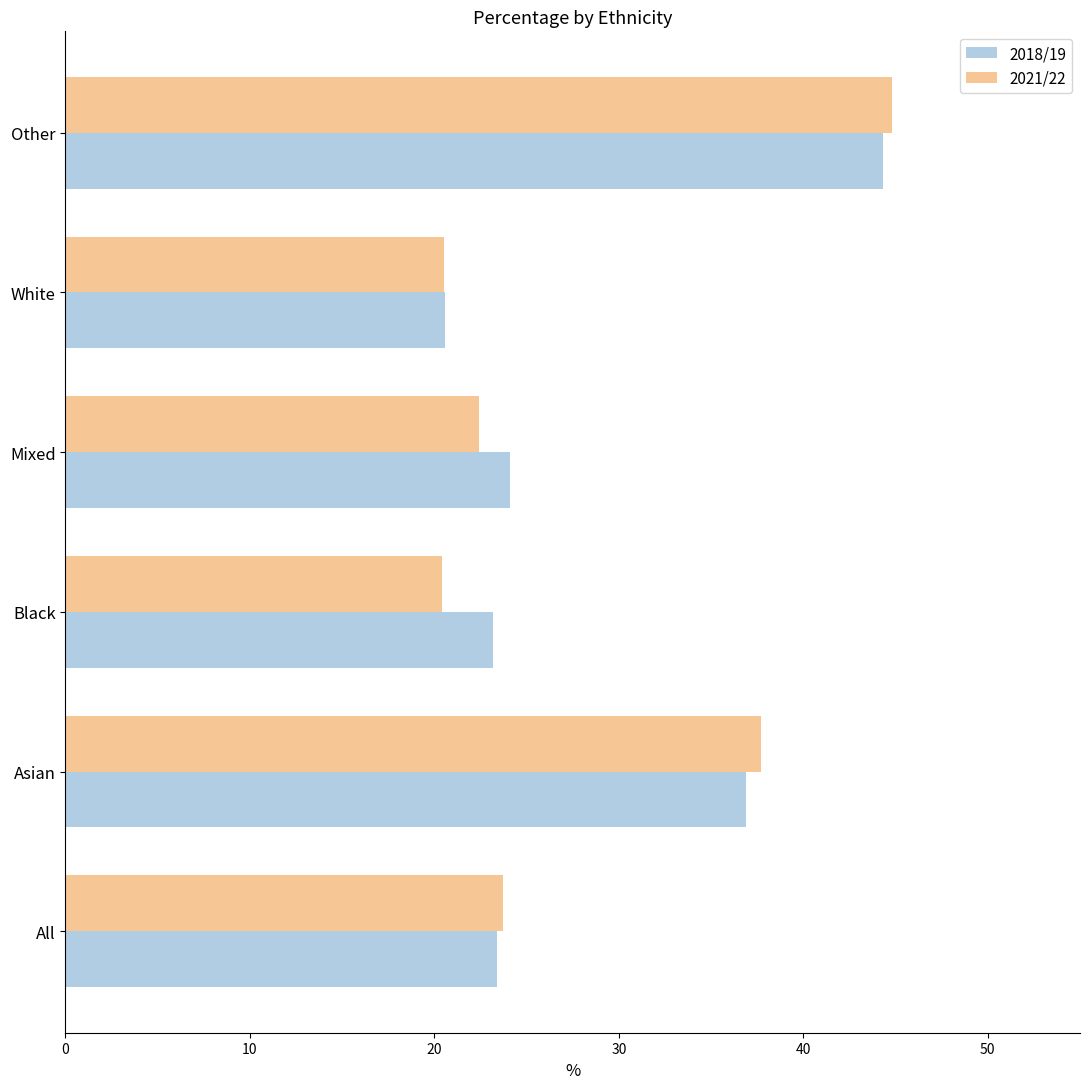

Which series has the widest spread of values?

2021/22